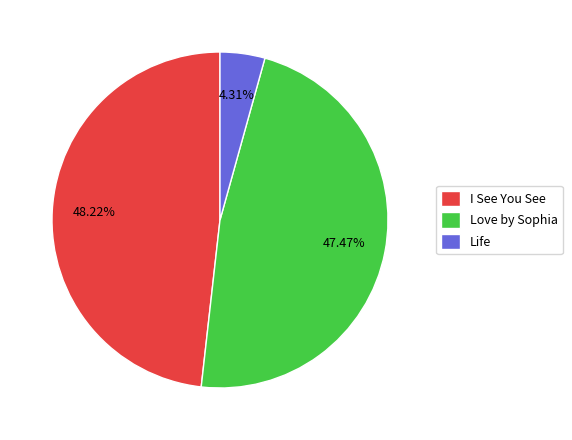

How many segments does this pie chart have?

3